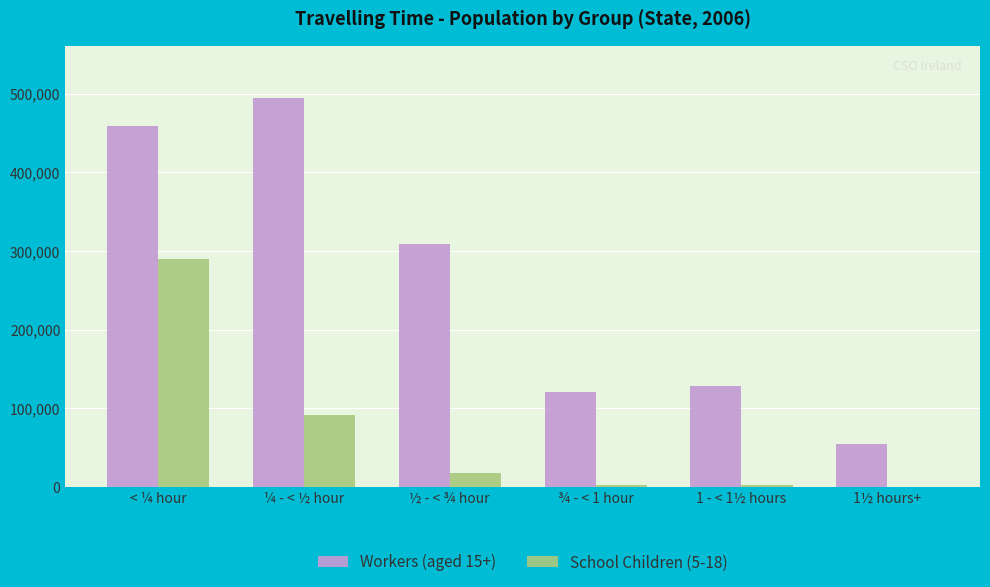

Which series changed the most between ¼ - < ½ hour and ½ - < ¾ hour?

Workers (aged 15+)